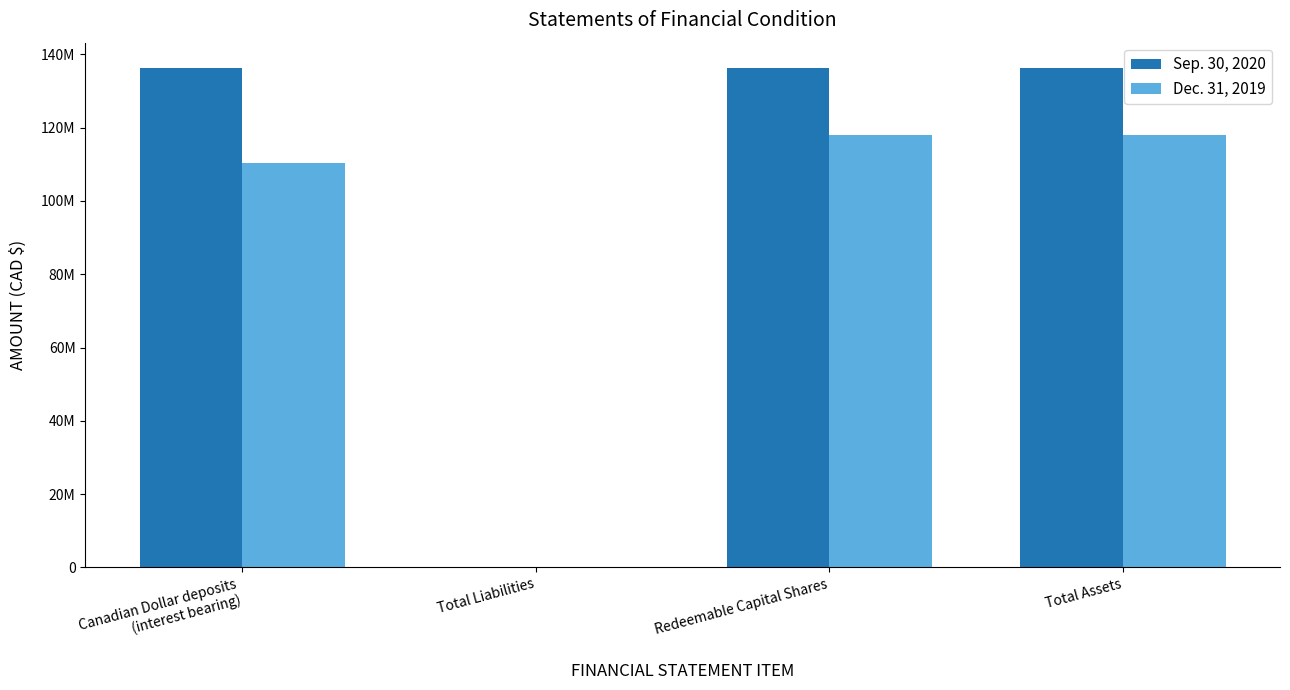

What is the difference between the second highest and second lowest values in the Dec. 31, 2019 series?

7660097